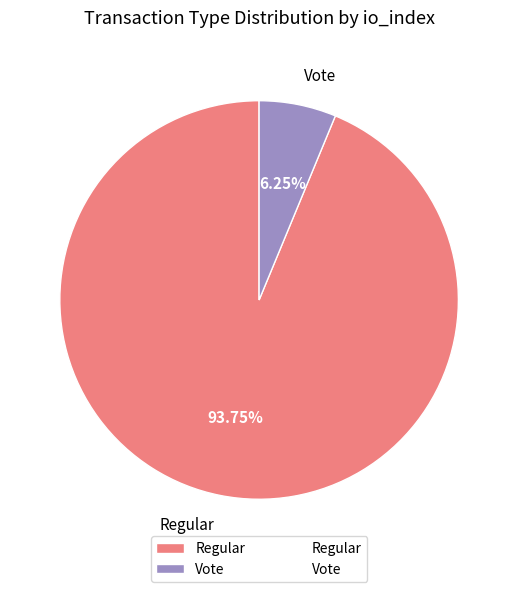

Which has a higher value, Regular or Vote?

Regular